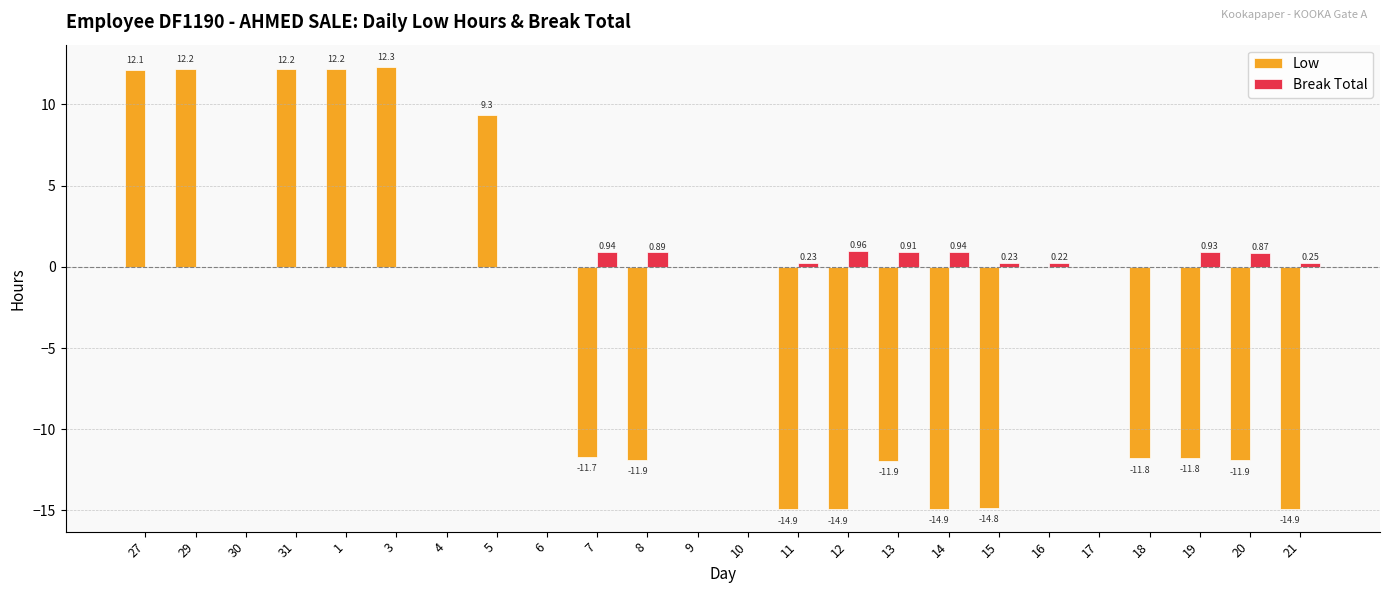

Which series has the largest total across all categories?

Break Total